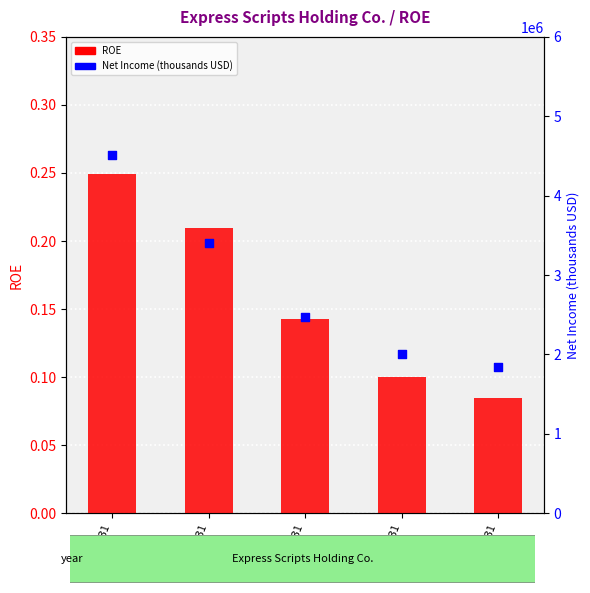

What is the total value across all series at 2016-12-31?

3404400.2